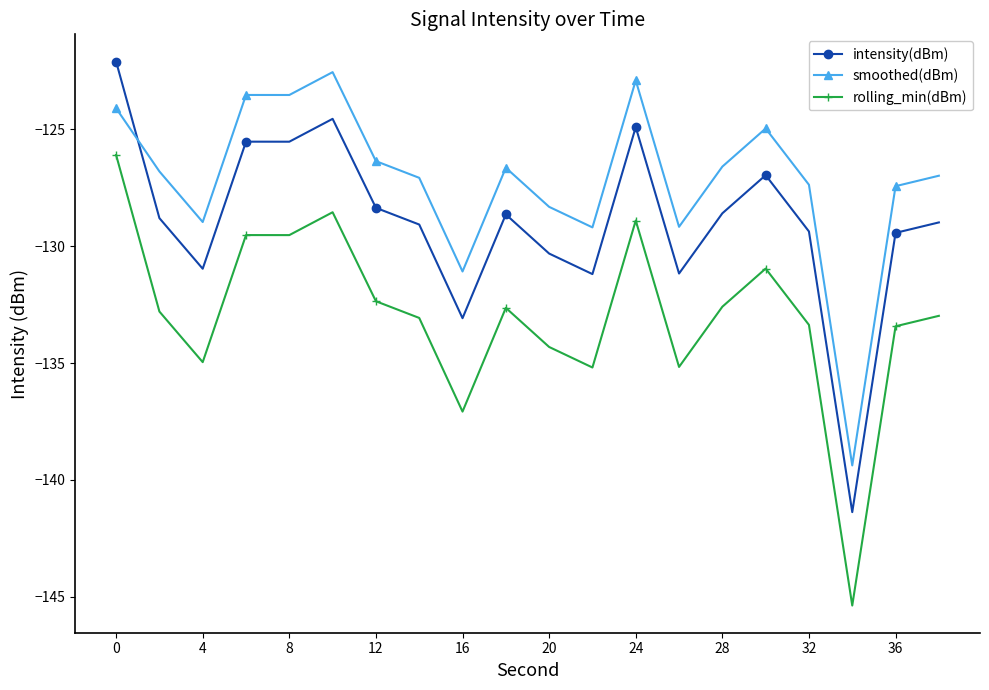

Which series has the largest total across all categories?

smoothed(dBm)